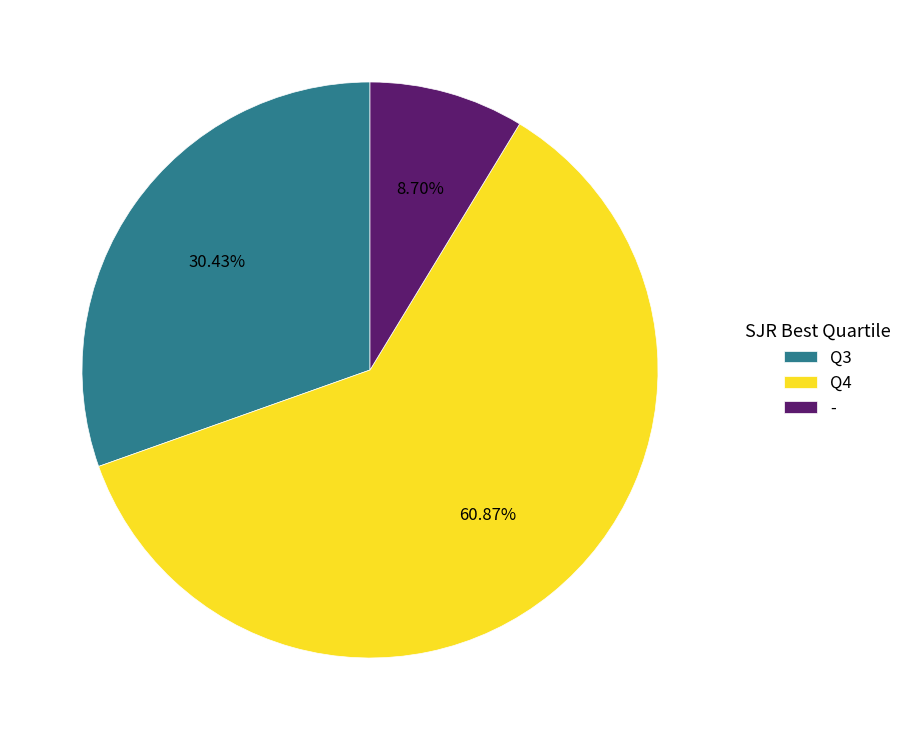

To the nearest percent, what is the average slice percentage?

33%